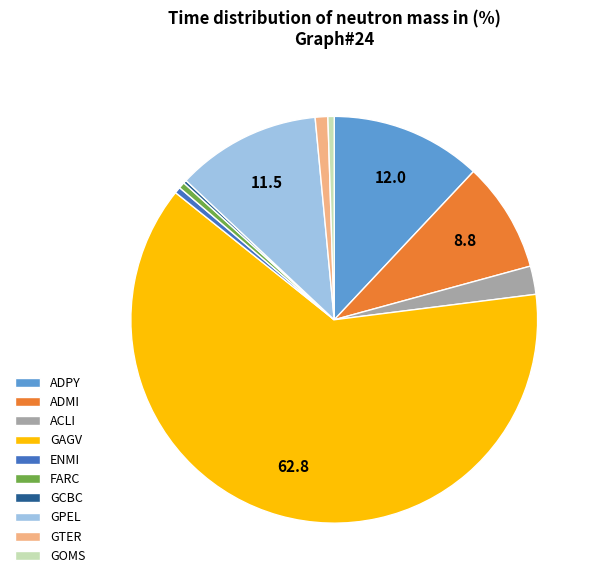

Do FARC and ADMI together represent more than half of the pie?

No